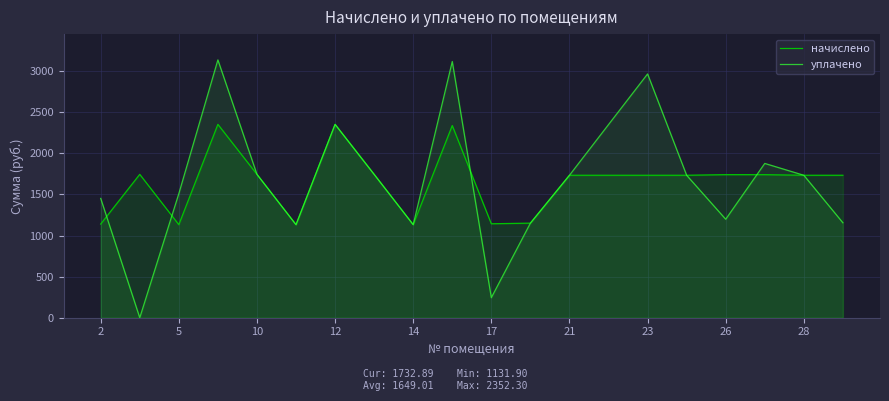

How many distinct data groups are displayed?

2